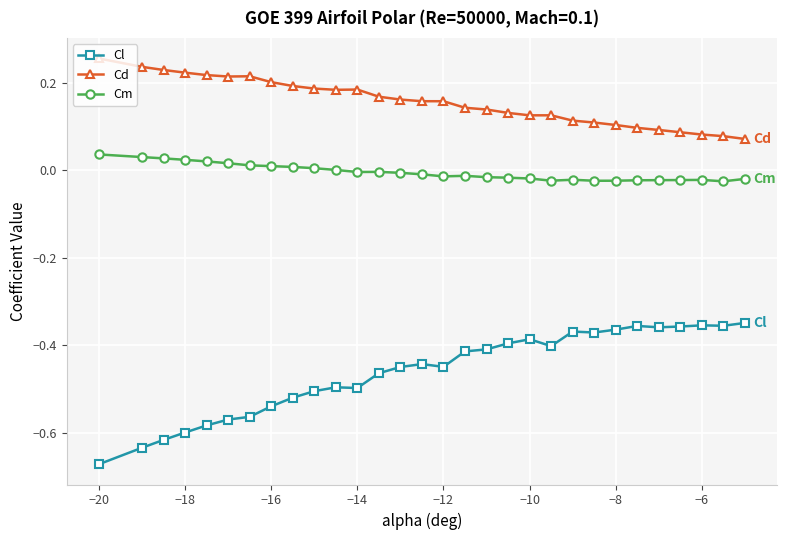

Rank the series by their maximum value, from lowest to highest.

Cl, Cm, Cd